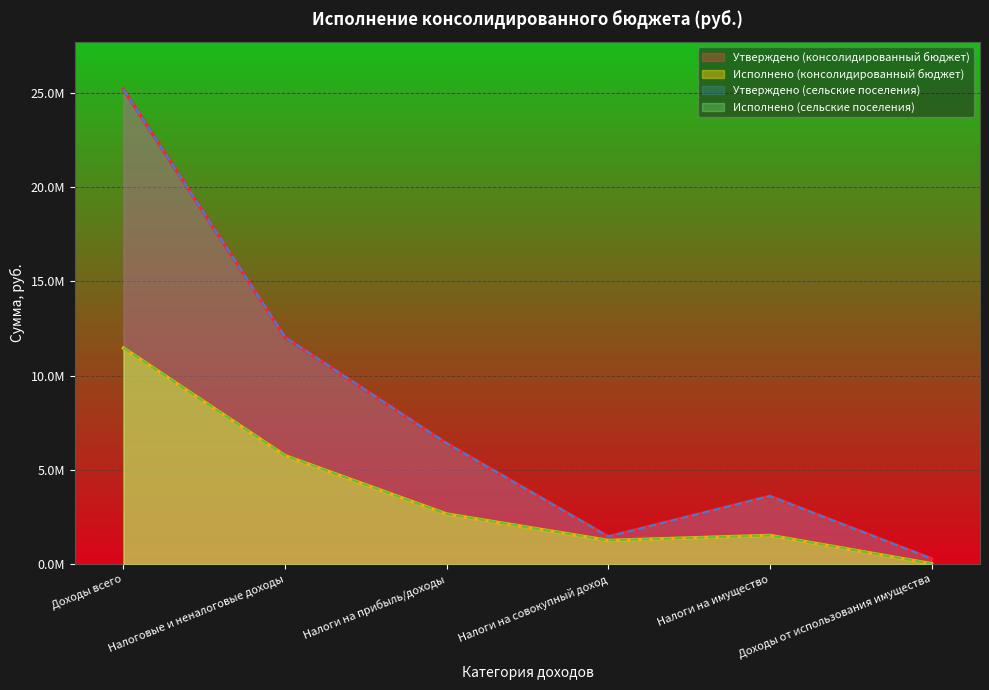

In Утверждено (консолидированный бюджет), how many points are higher than both neighbors (excluding endpoints)?

1